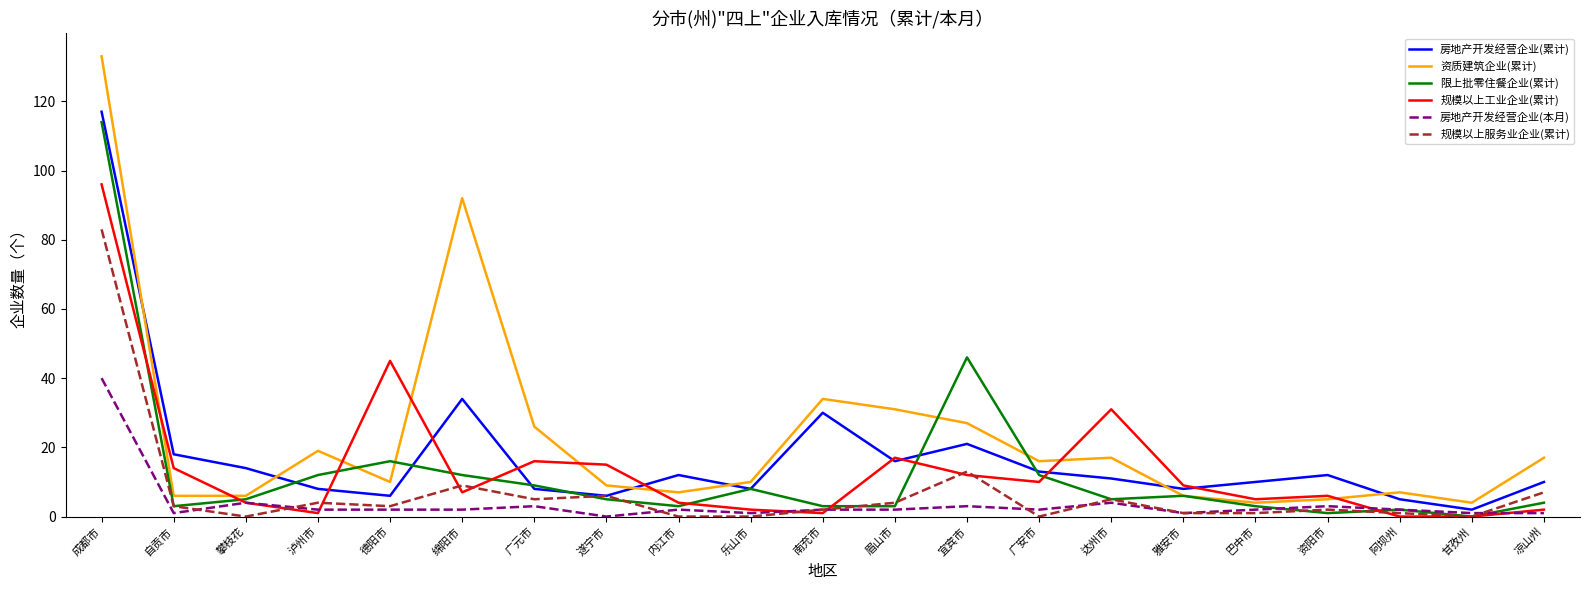

What is the difference between the highest and lowest values at 成都市?

93